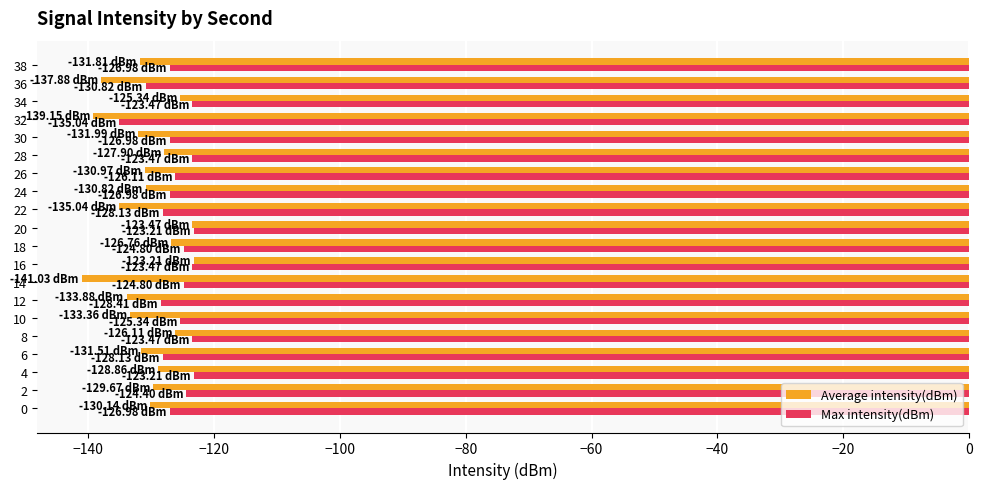

What is the maximum value for Average intensity(dBm)?

-123.2